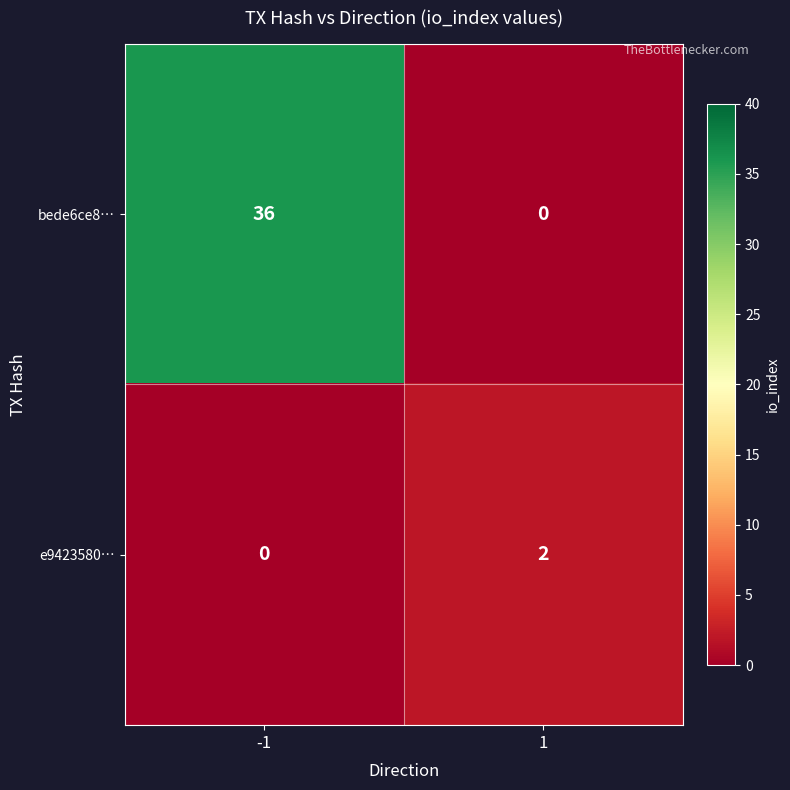

What is the spread (max minus min) of values at -1?

36